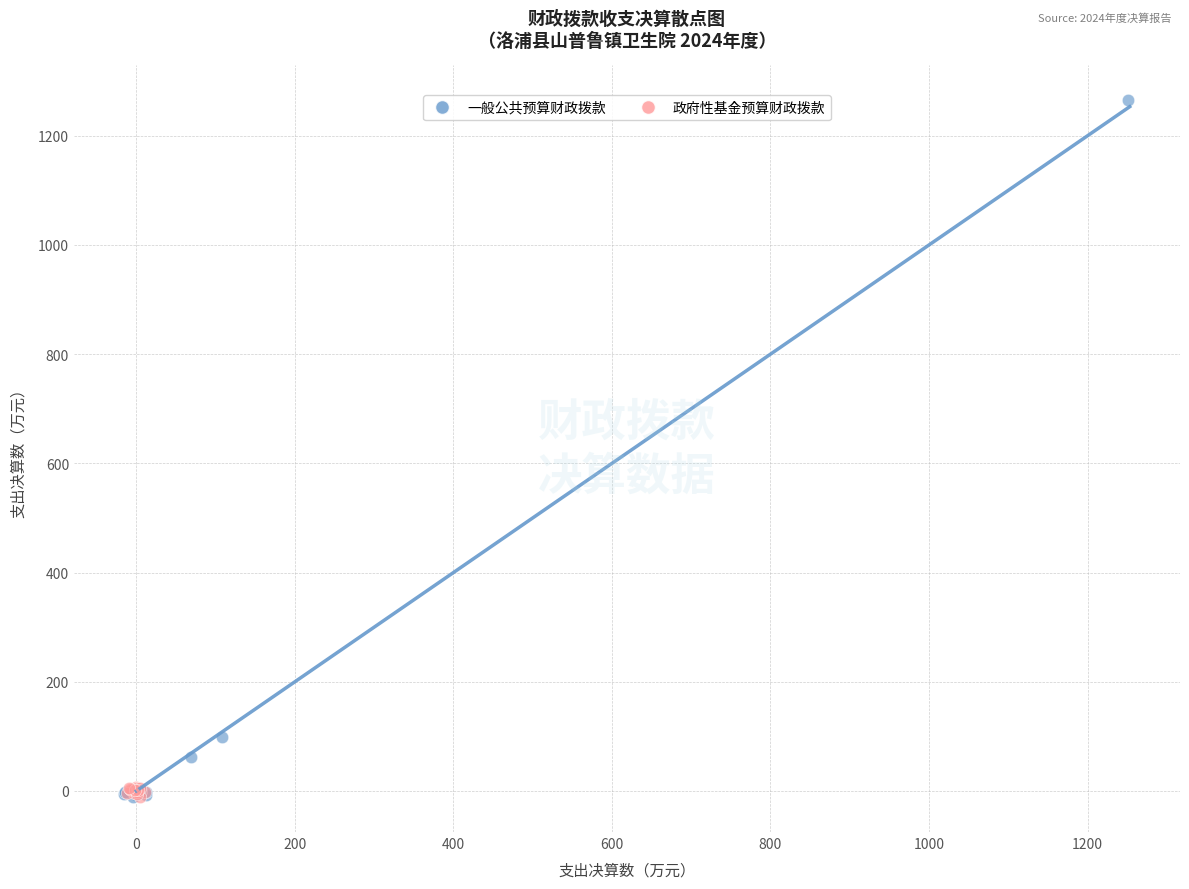

Which series has the largest Y range (max minus min)?

一般公共预算财政拨款